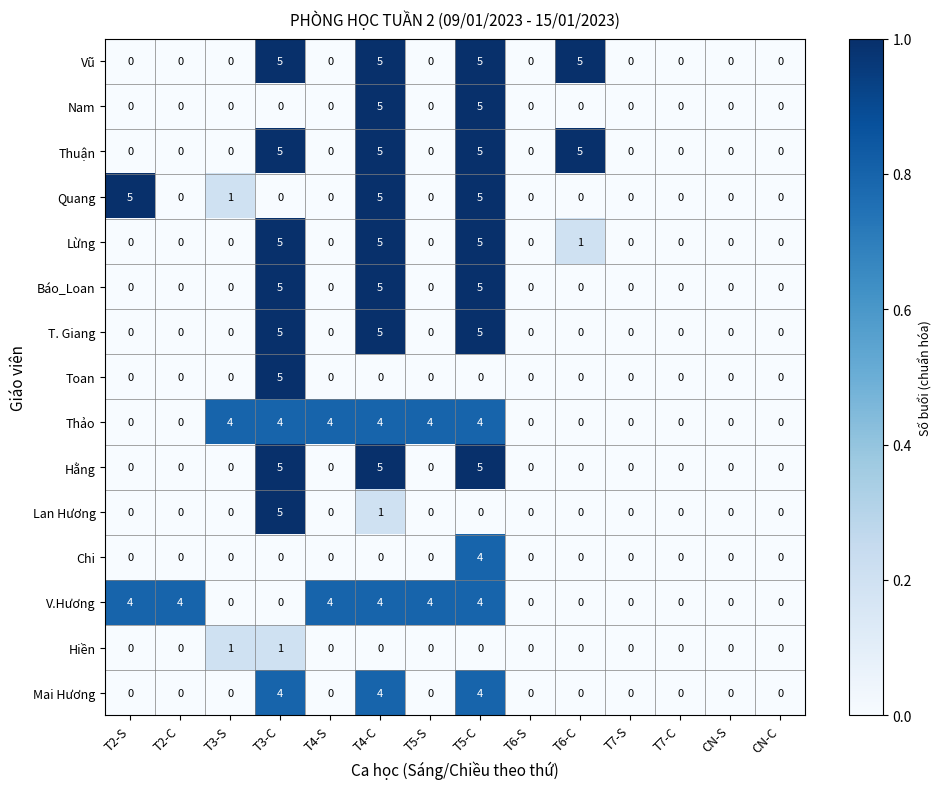

The value of Nam at T4-S is 3. True or false?

False